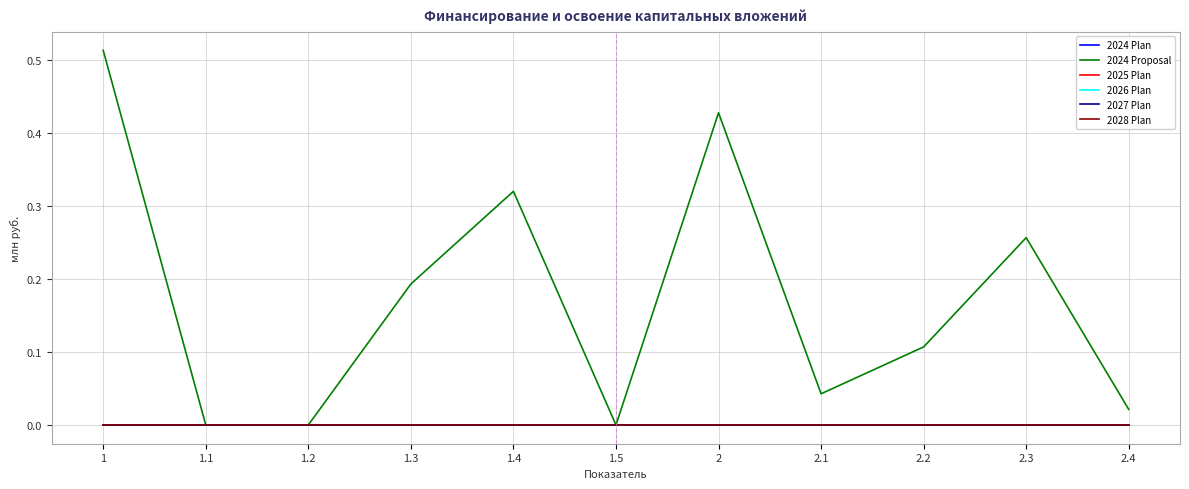

What is the label of the 7th point from the left?

2